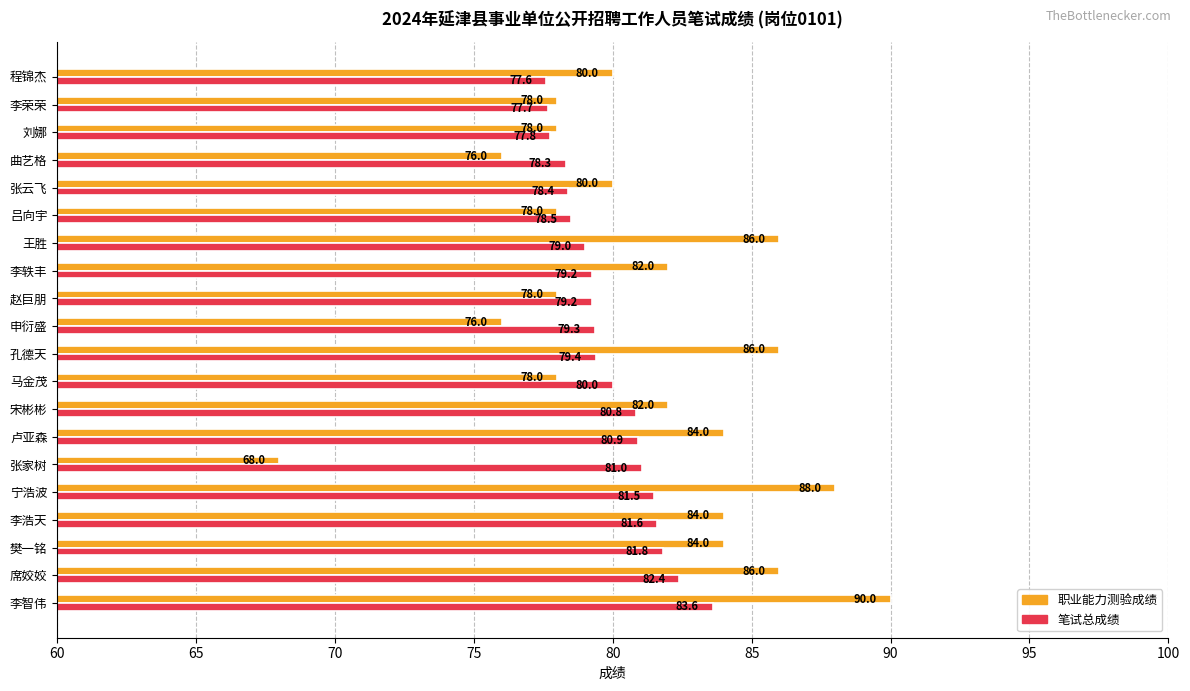

Which series changed the most between 曲艺格 and 刘娜?

职业能力测验成绩